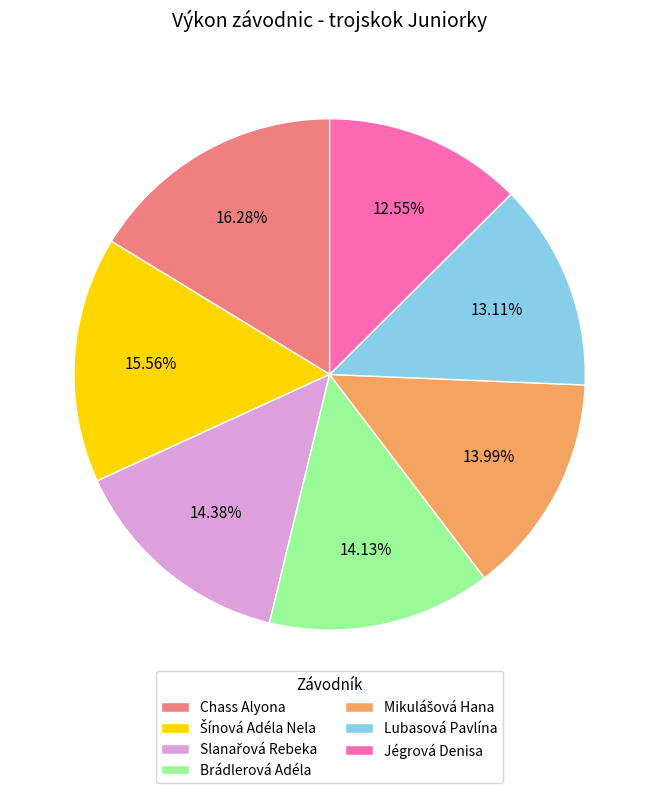

Approximately how many times larger is the value at Chass Alyona compared to Brádlerová Adéla?

1.2